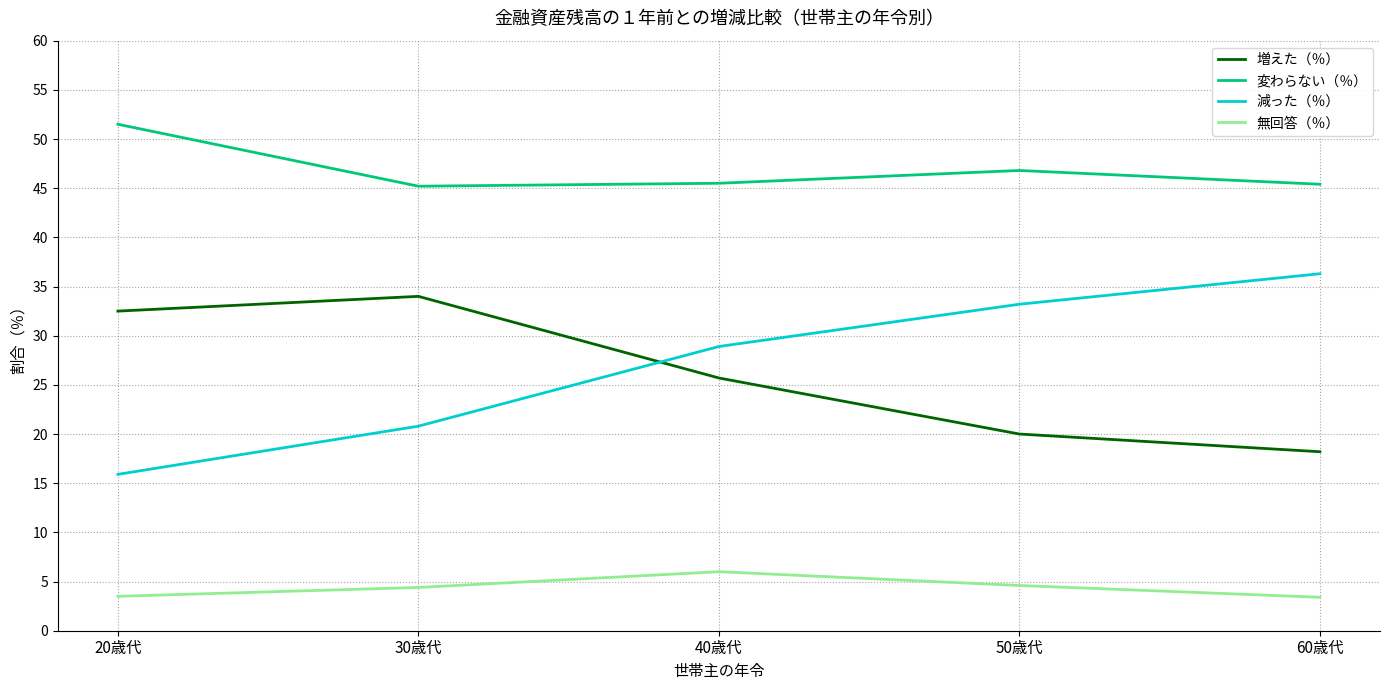

What position from the right is 40歳代?

3